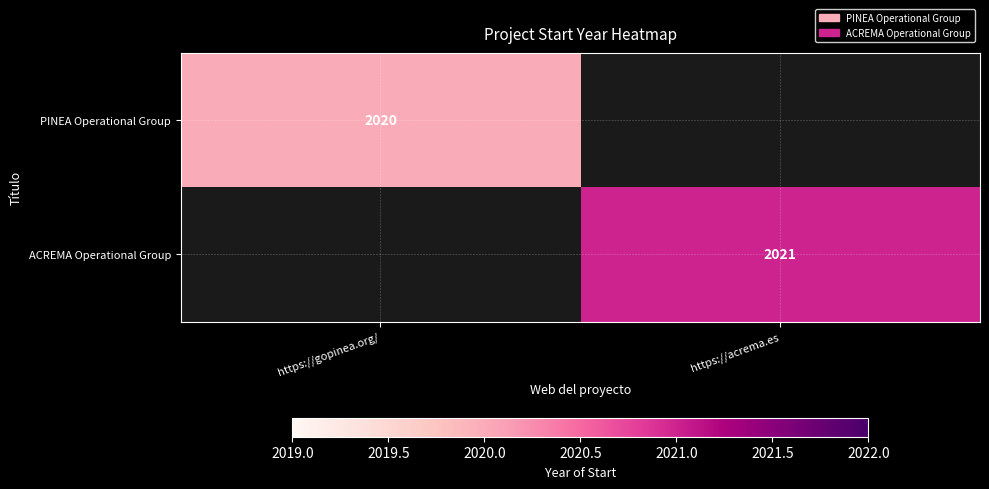

The PINEA Operational Group series shows 2020 at https://gopinea.org/. True or false?

True